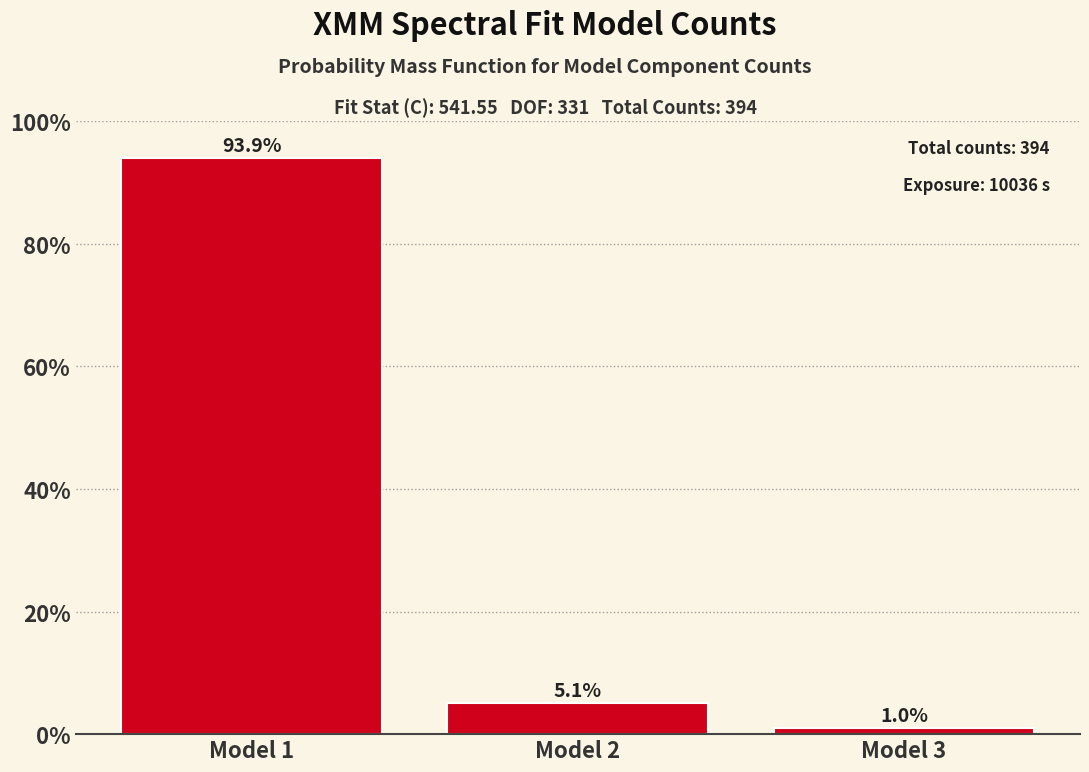

Reading right to left, extract all data points from this chart.

Model 3=1.0	Model 2=5.1	Model 1=93.9